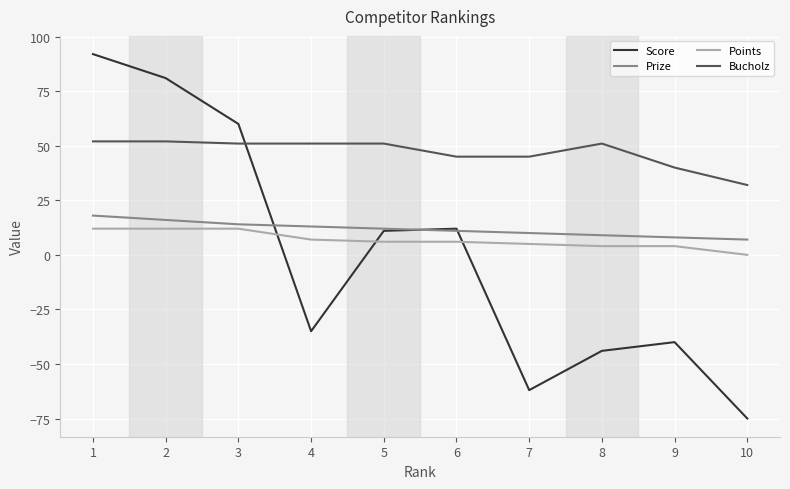

At which label does Points reach its minimum?

10